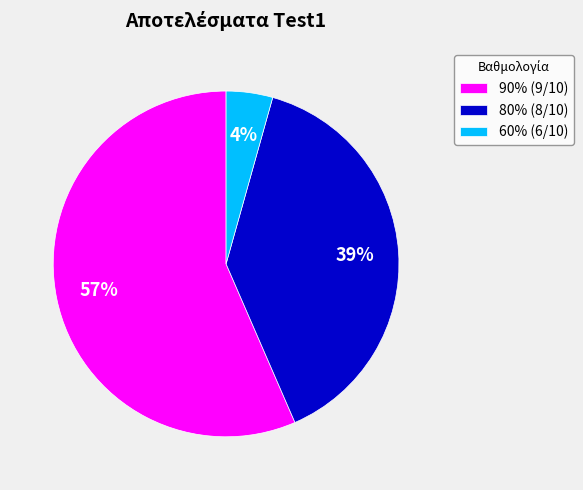

What is the smallest slice in the pie chart?

60% (6/10)